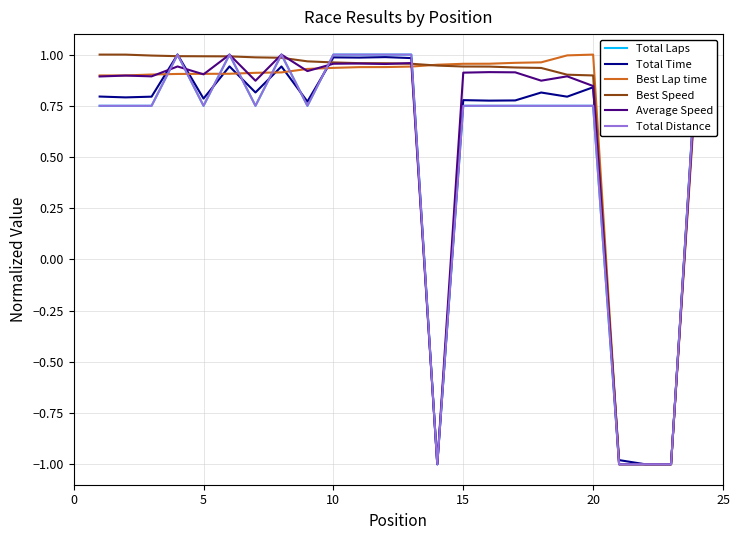

True or false: Total Laps and Total Distance intersect in this chart.

False